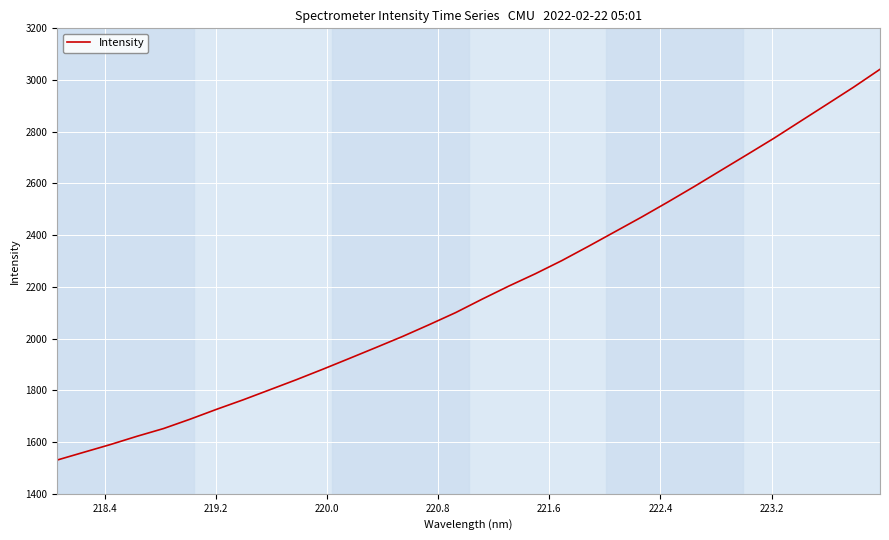

What is the smallest value displayed?

1530.7